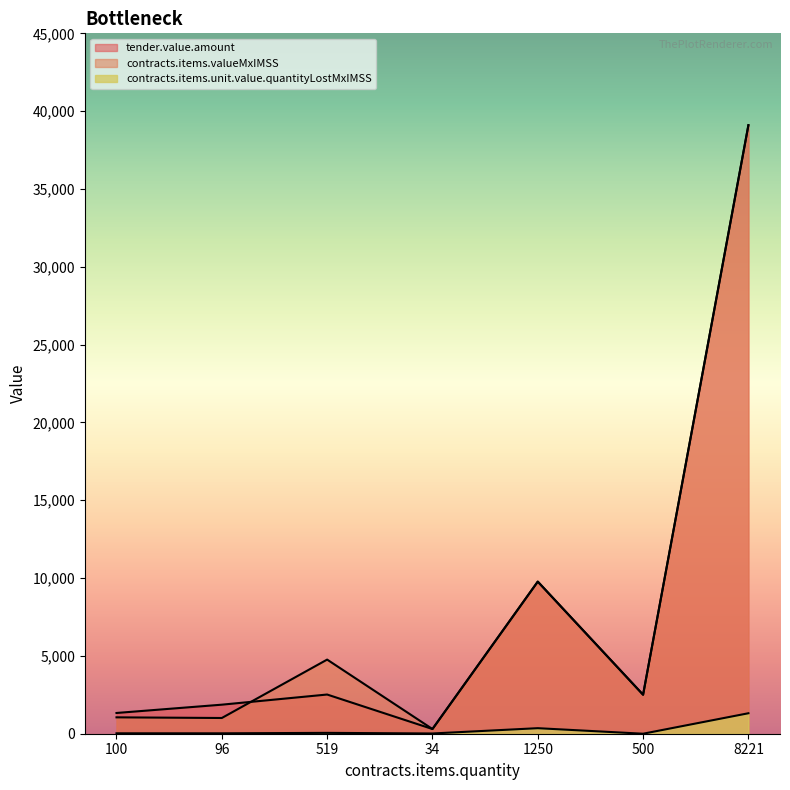

Which category has the highest value across all series?

8221